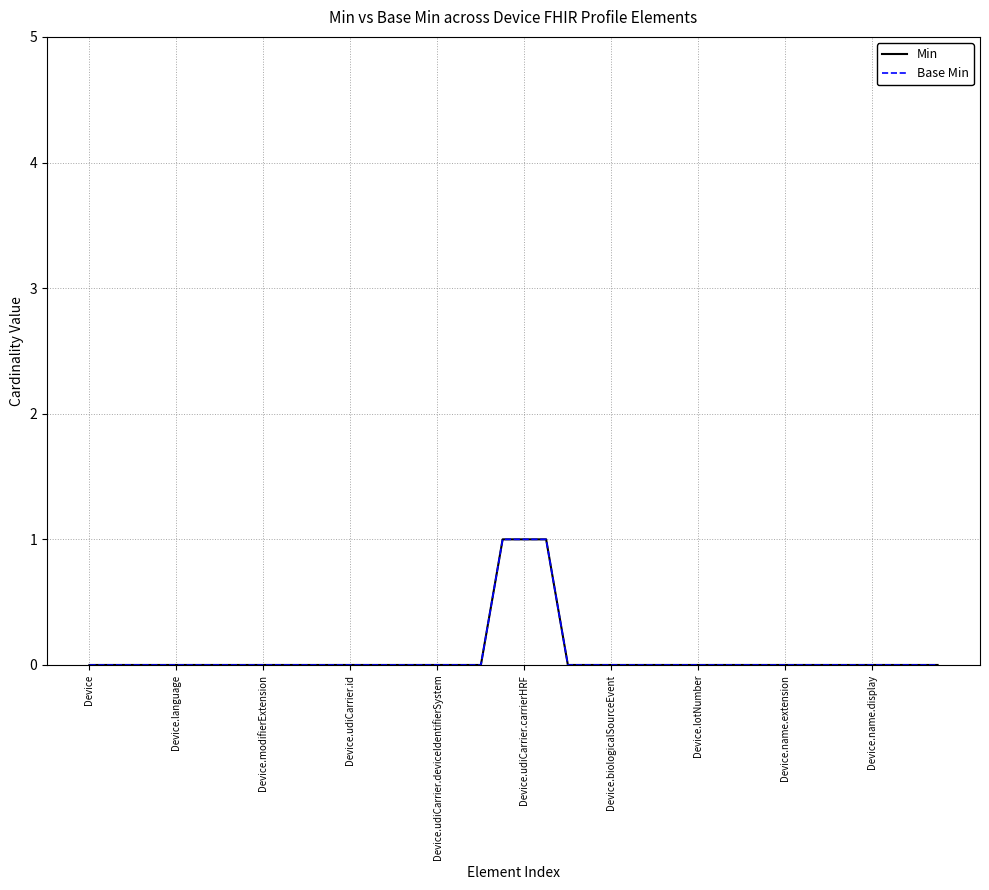

What is the highest value of the Base Min series?

1